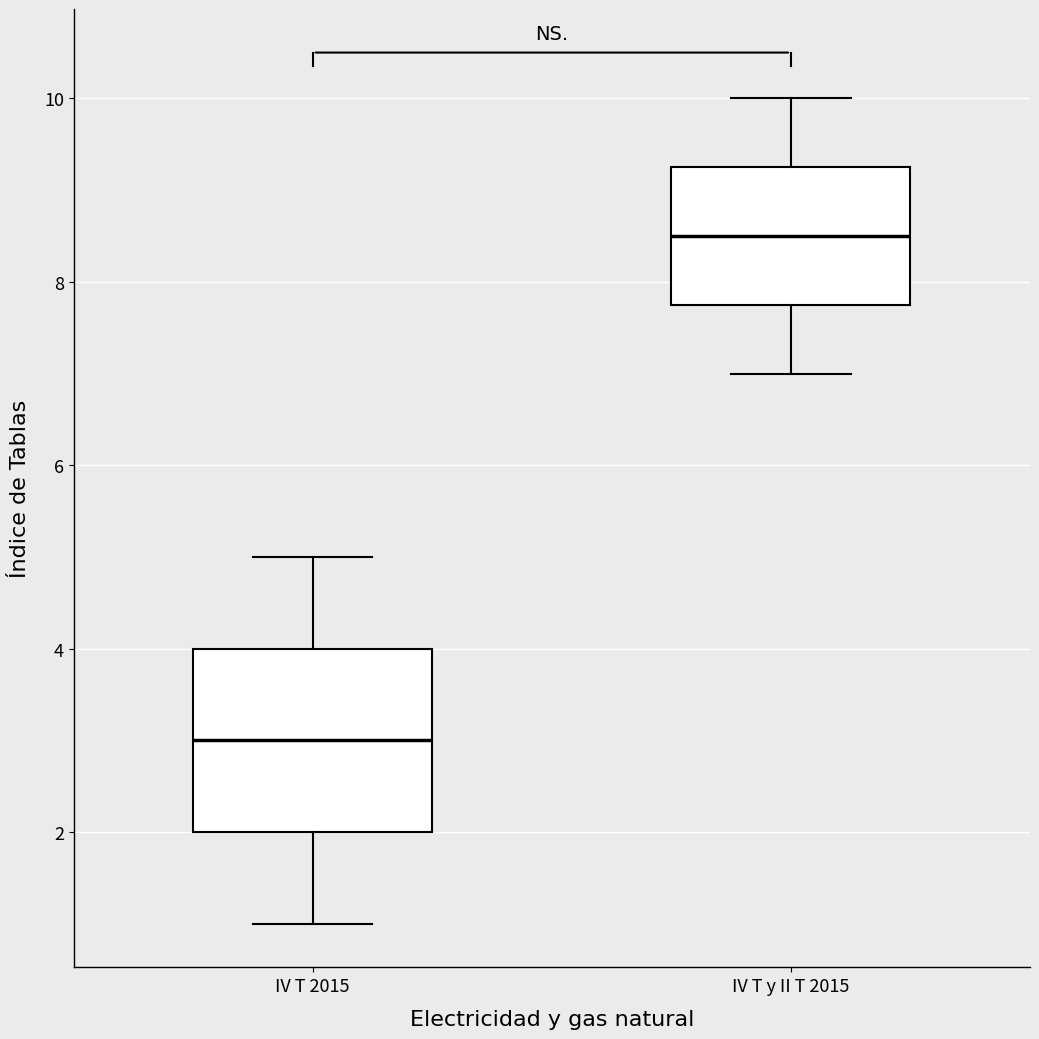

Reading left to right, read every box against the y-axis: the position of its median line, the range the box covers, and the ends of its whiskers. The values are not printed on the chart, so give them approximately, as read against the axis.

IV T 2015: median 3.0, box 2.0 to 4.0, whiskers 1.0 to 5.0
IV T y II T 2015: median 8.6, box 7.8 to 9.2, whiskers 7.0 to 10.0